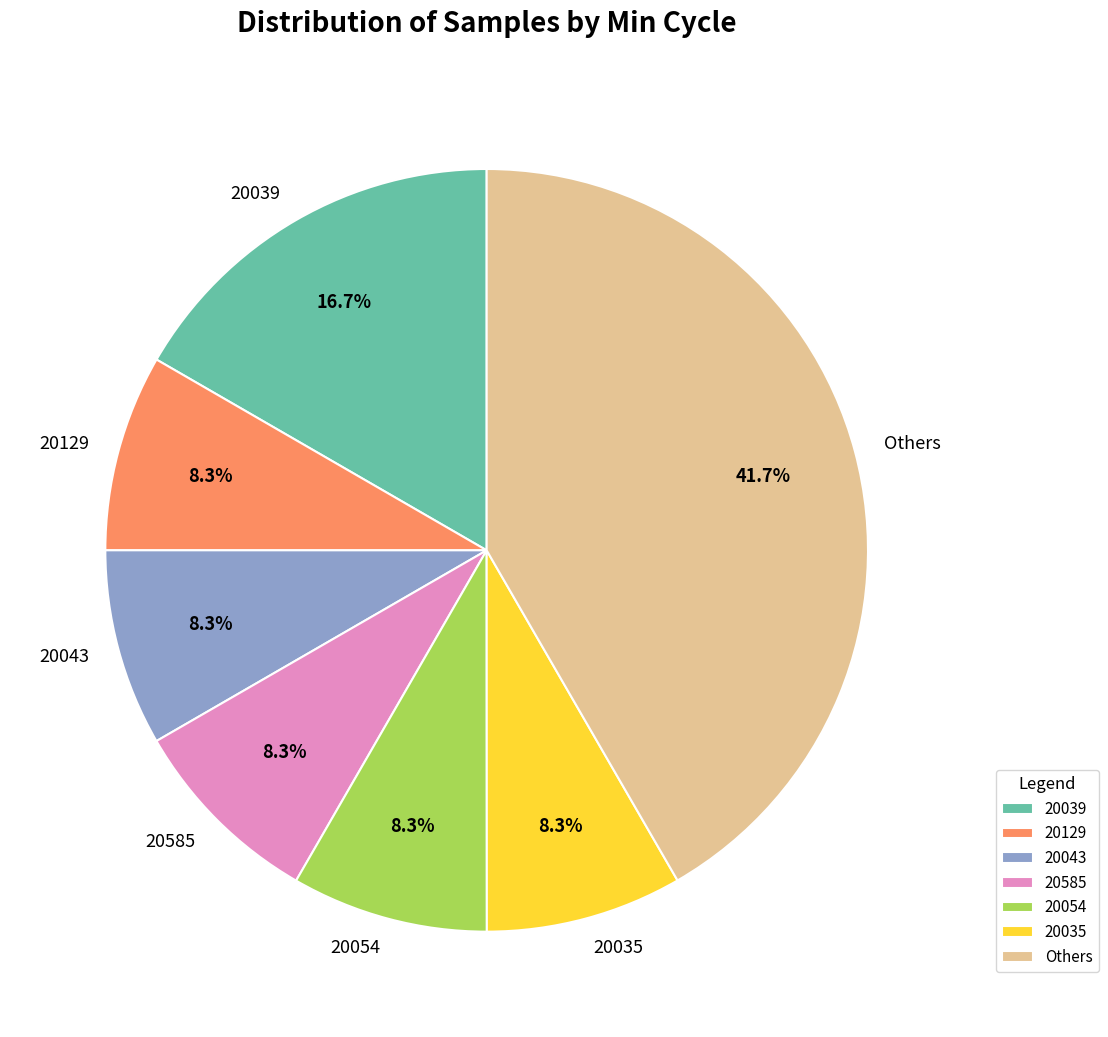

Does any single category account for the majority?

No